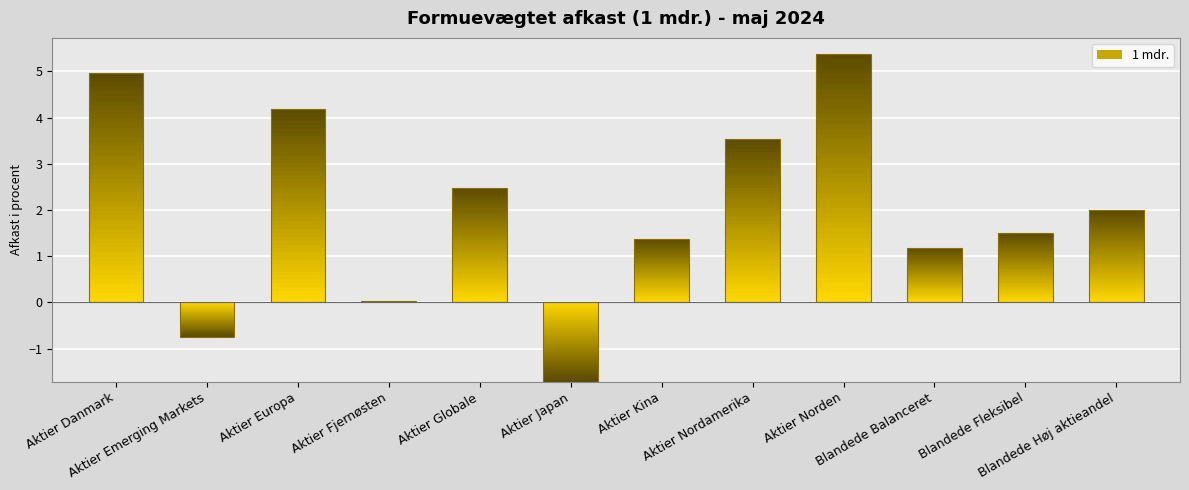

How many negative values are there?

2